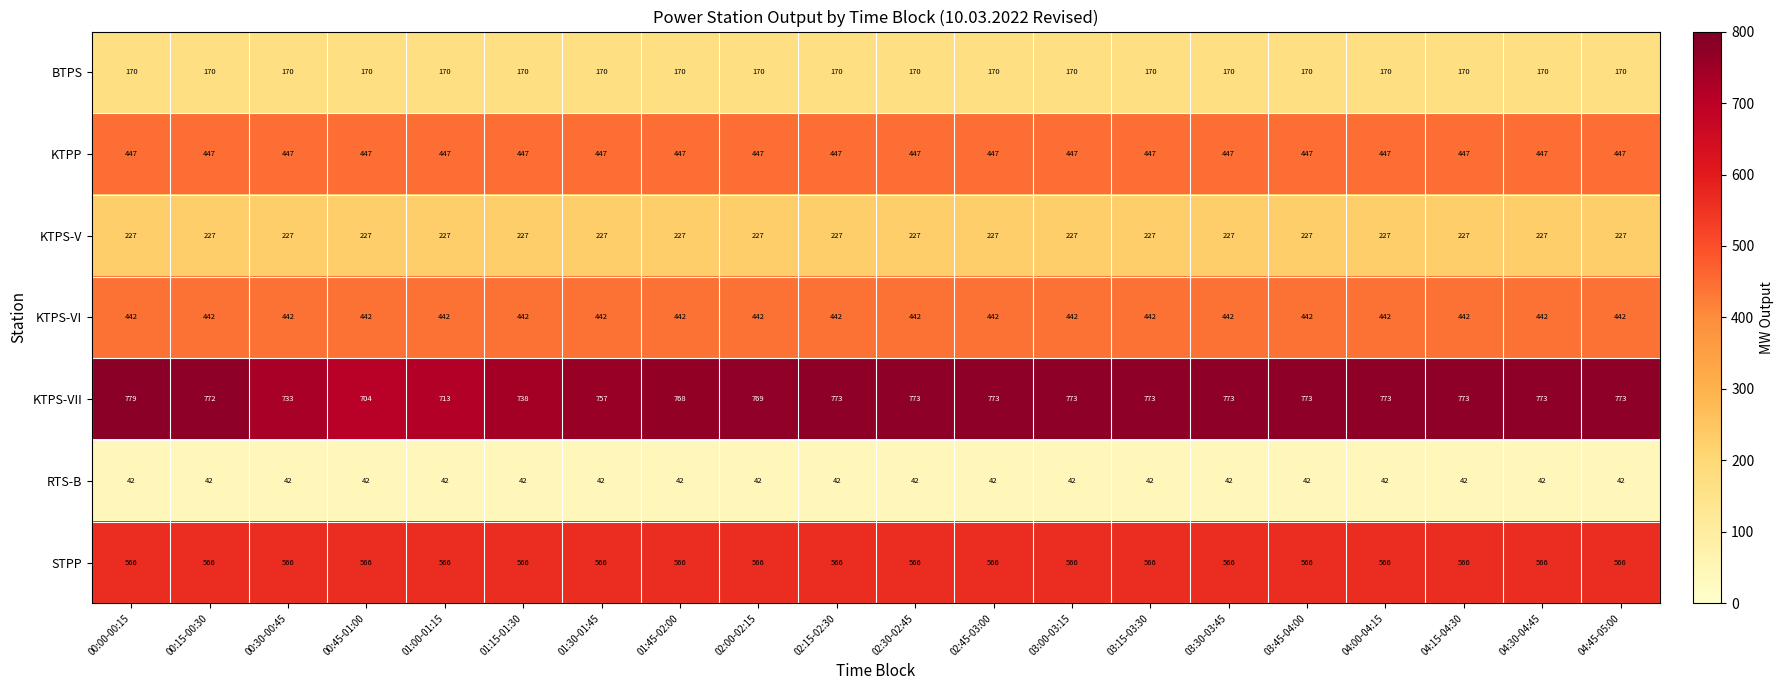

What is the approximate value of KTPS-V at 02:30-02:45?

227